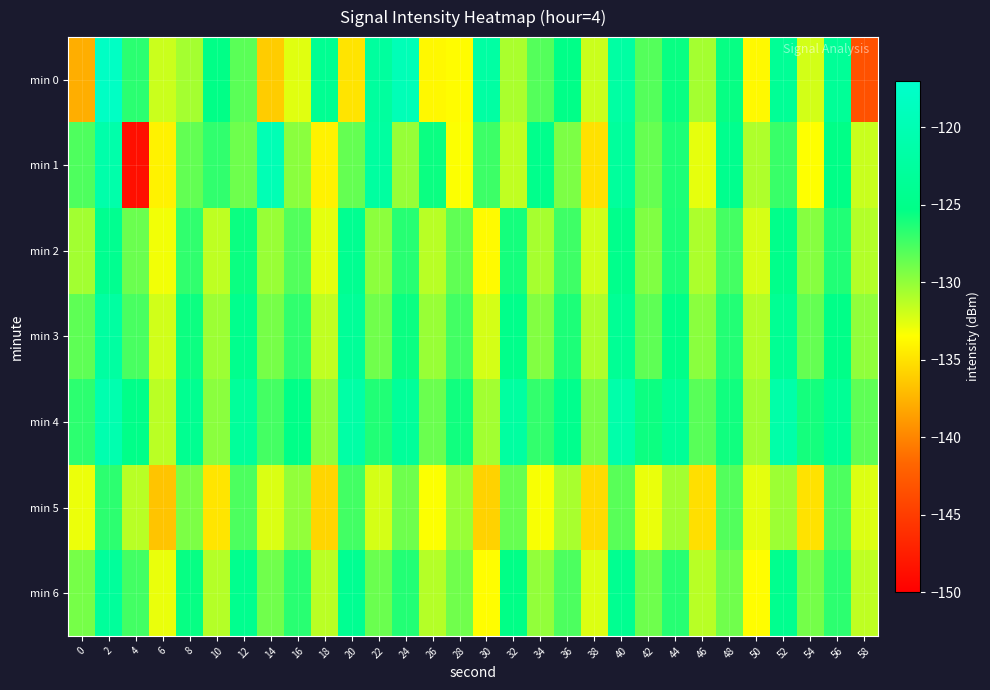

What is the spread (max minus min) of values at 4?

23.8